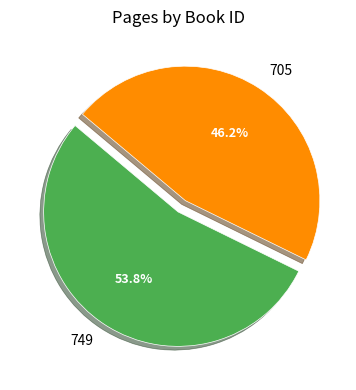

To the nearest percent, what is the average slice percentage?

50%